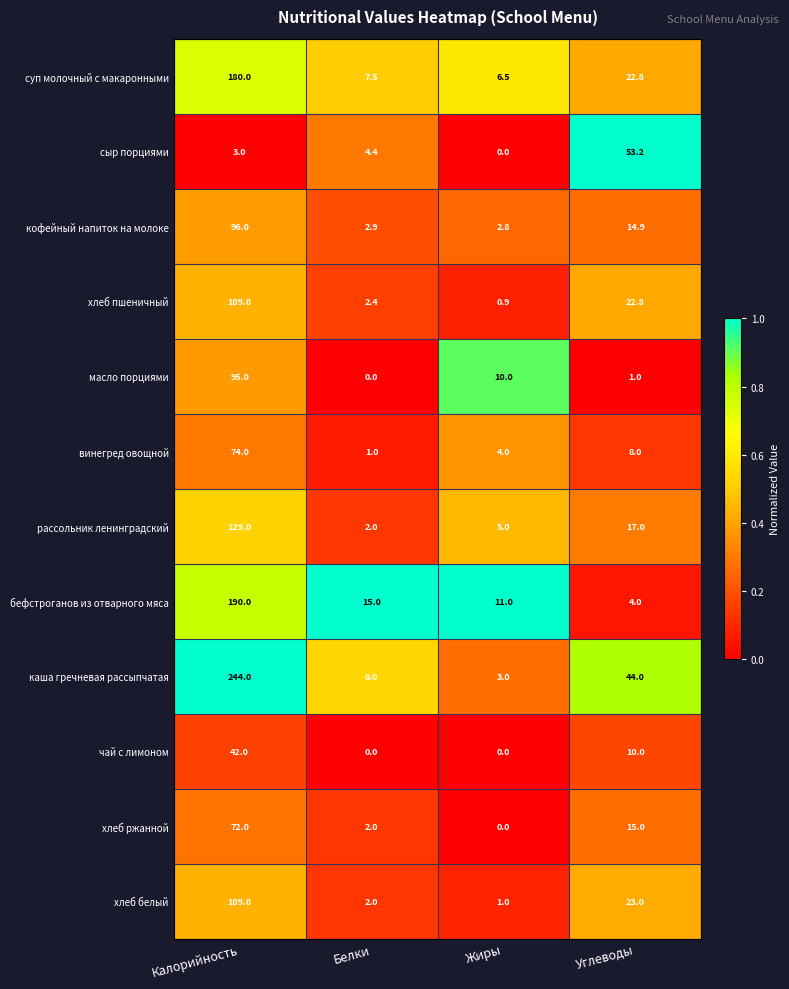

What is the total value across all series at Углеводы?

235.7